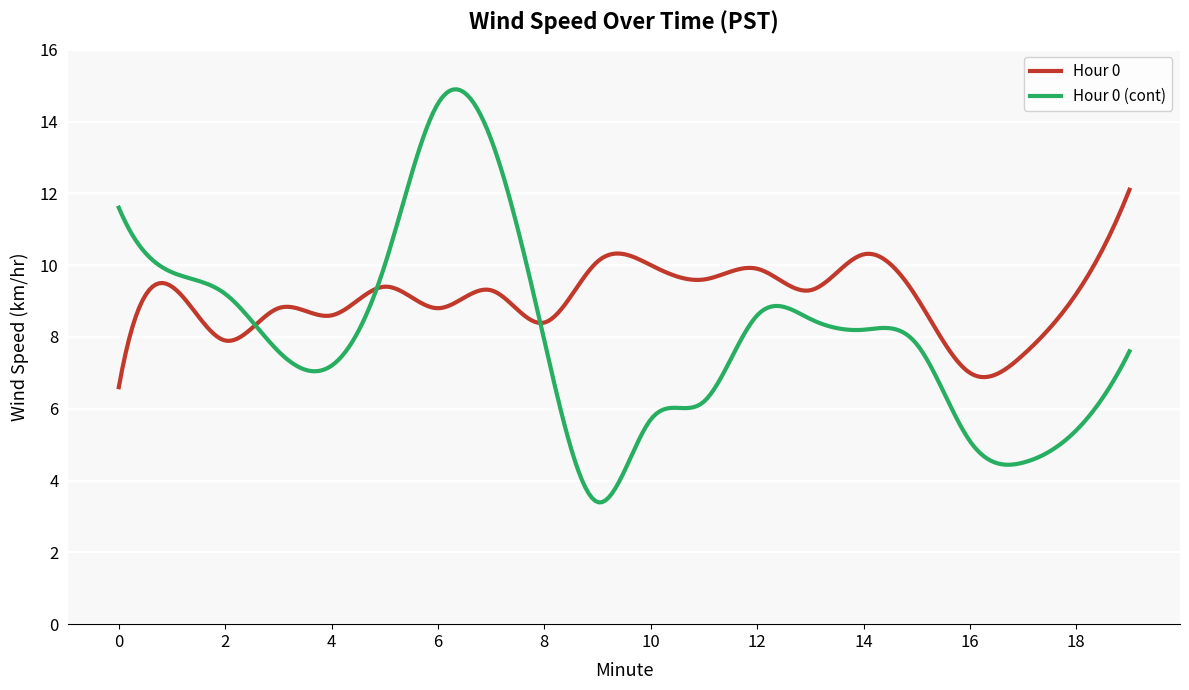

What is the smallest value displayed?

3.4